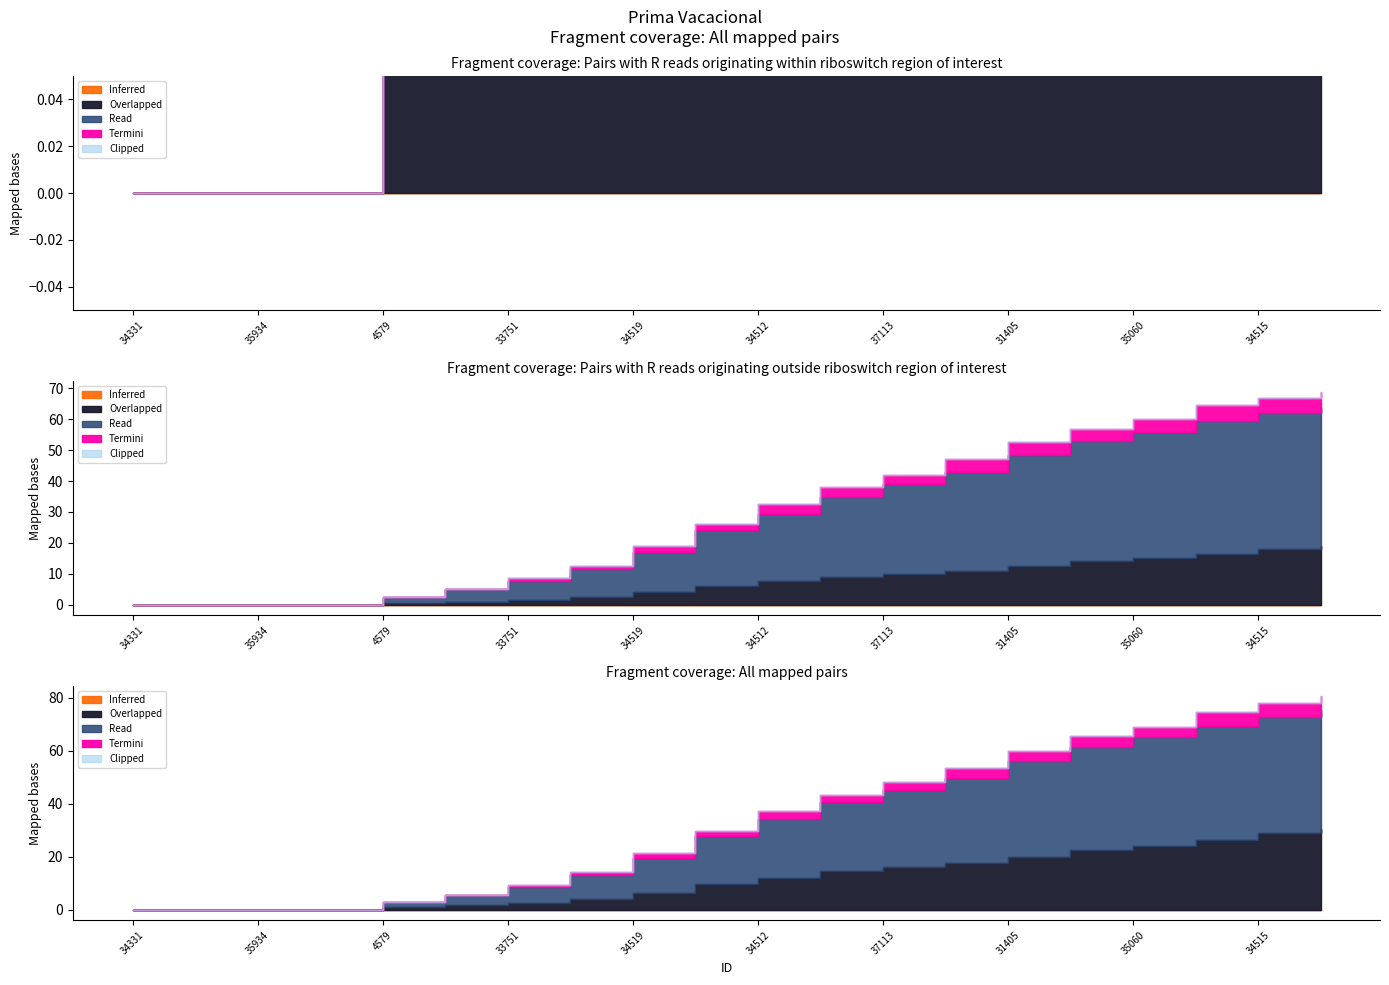

What is the difference between the highest and lowest values at 35060?

41